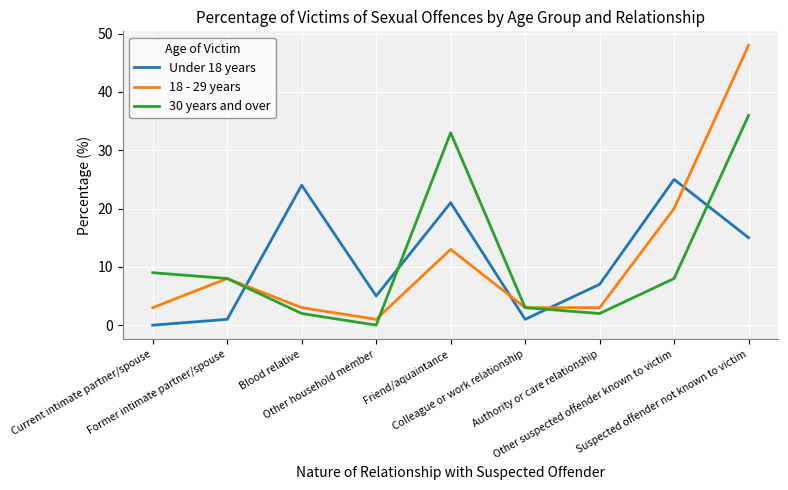

Which series has the widest spread of values?

18 - 29 years